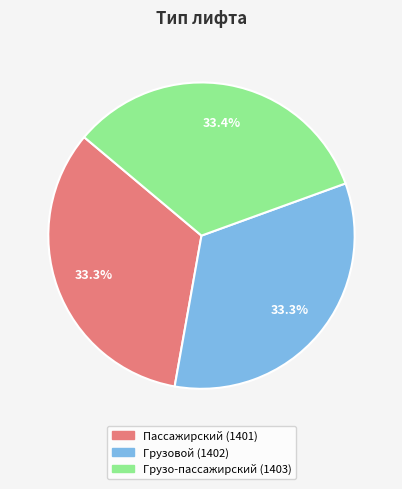

Approximately how many times larger is the value at Грузо-пассажирский compared to Пассажирский?

1.0